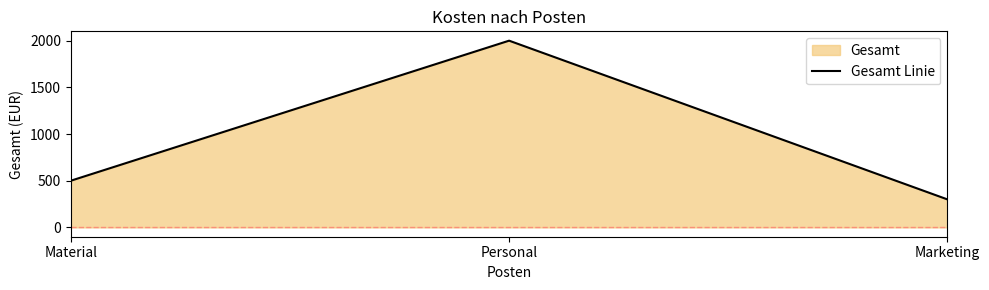

What is the greatest value displayed?

2000